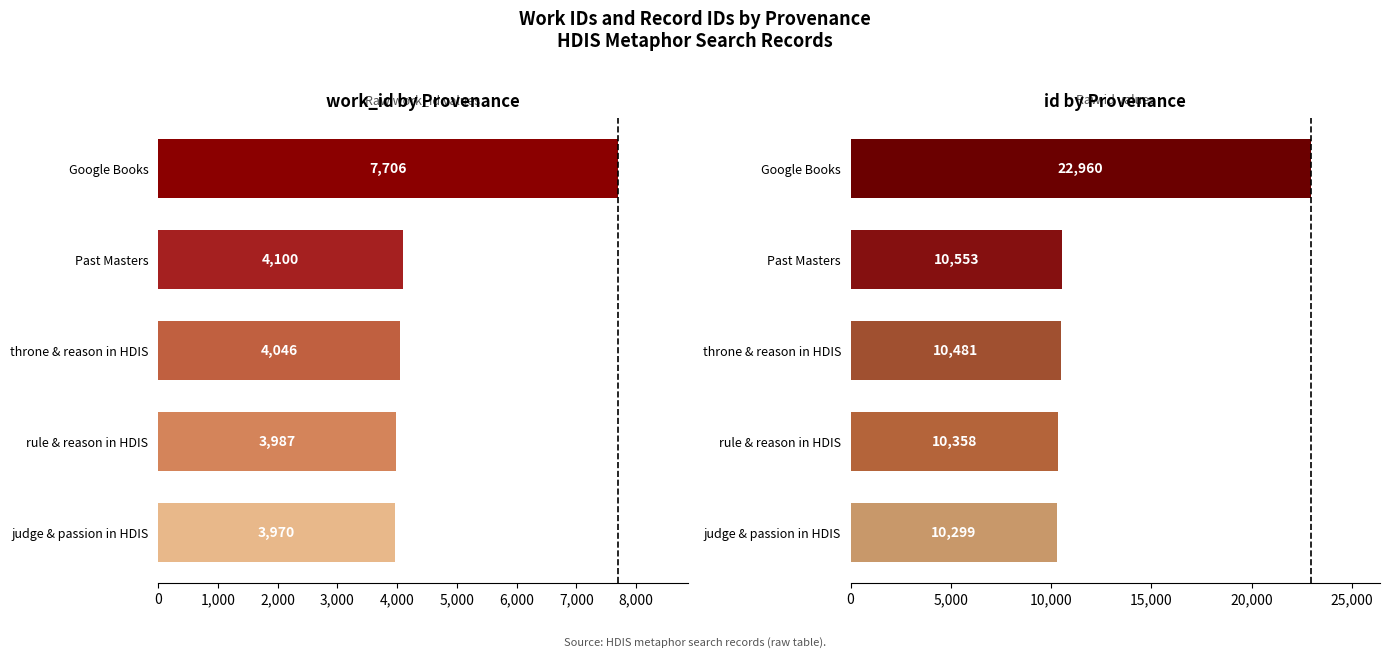

Which has a higher value, Google Books or judge & passion in HDIS?

Google Books